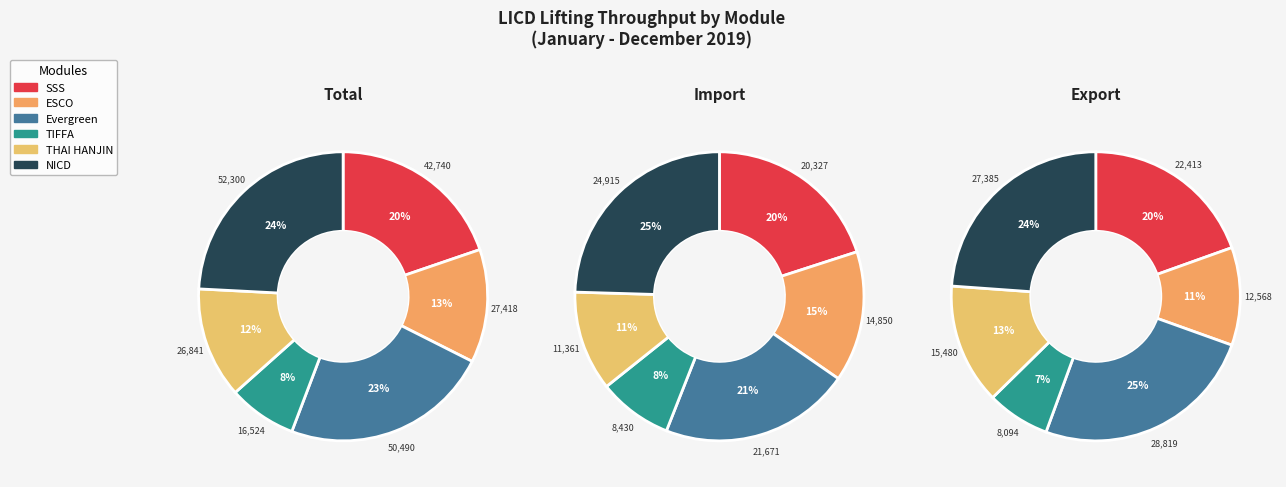

Is it true that Module B
(ESCO) is 13% of the pie?

True